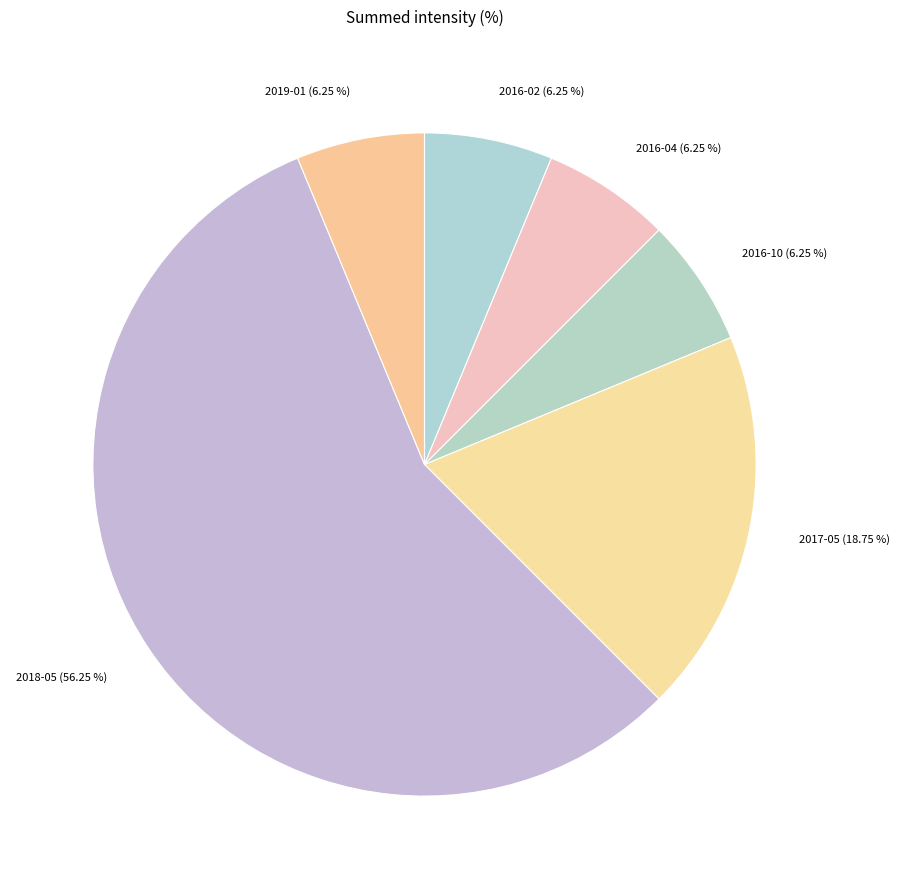

Which slice is the largest?

2018-05